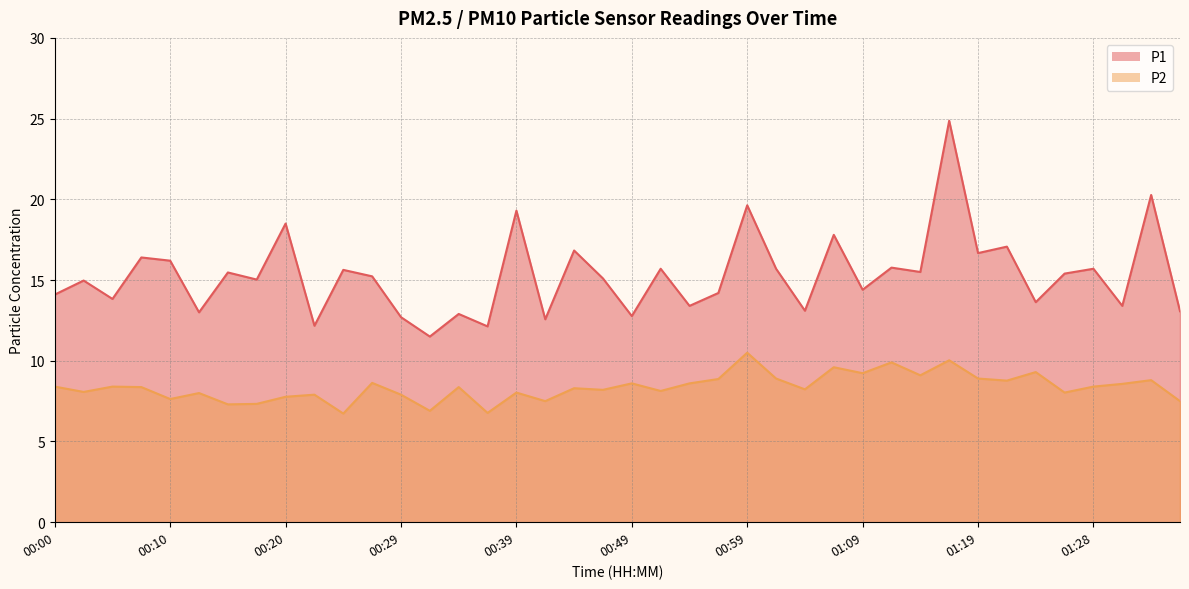

Reading left to right, what are all the values shown in this chart?

P1: 14.1	15.0	13.8	16.4	16.2	13.0	15.5	15.0	18.5	12.2	15.6	15.2	12.7	11.5	12.9	12.1	19.3	12.6	16.8	15.1	12.8	15.7	13.4	14.2	19.6	15.7	13.1	17.8	14.4	15.8	15.5	24.9	16.7	17.1	13.6	15.4	15.7	13.4	20.3	13.1
P2: 8.4	8.1	8.4	8.4	7.6	8.0	7.3	7.3	7.8	7.9	6.7	8.6	7.9	6.9	8.4	6.8	8.0	7.5	8.3	8.2	8.6	8.1	8.6	8.9	10.5	8.9	8.2	9.6	9.2	9.9	9.1	10.0	8.9	8.8	9.3	8.0	8.4	8.6	8.8	7.5